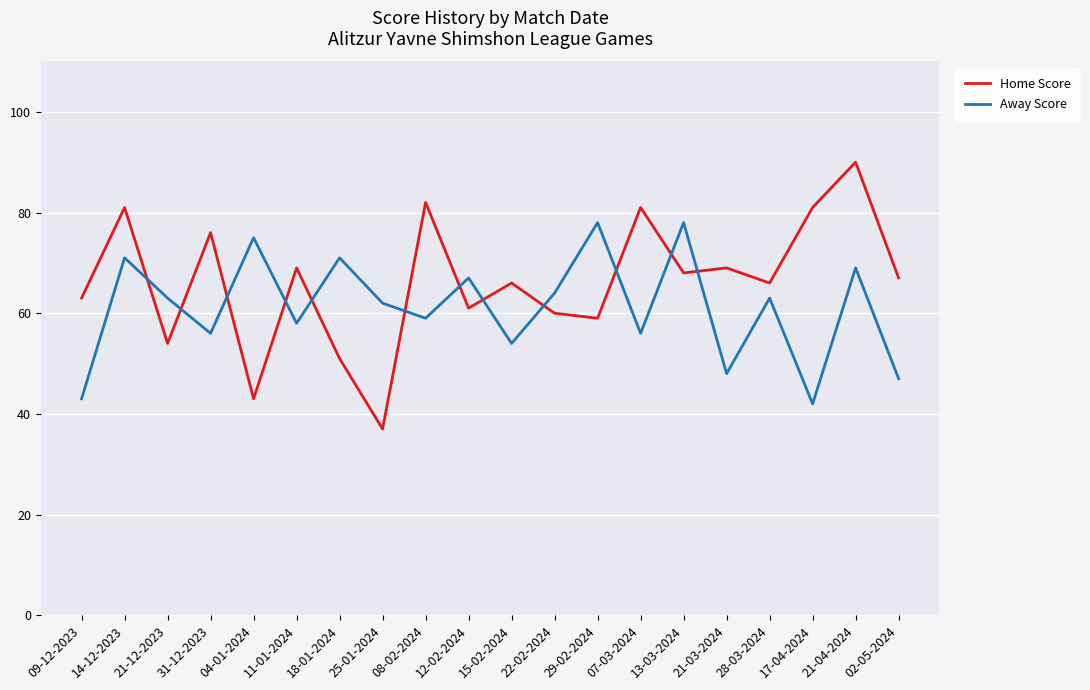

How many times do Away Score and Home Score cross each other?

12